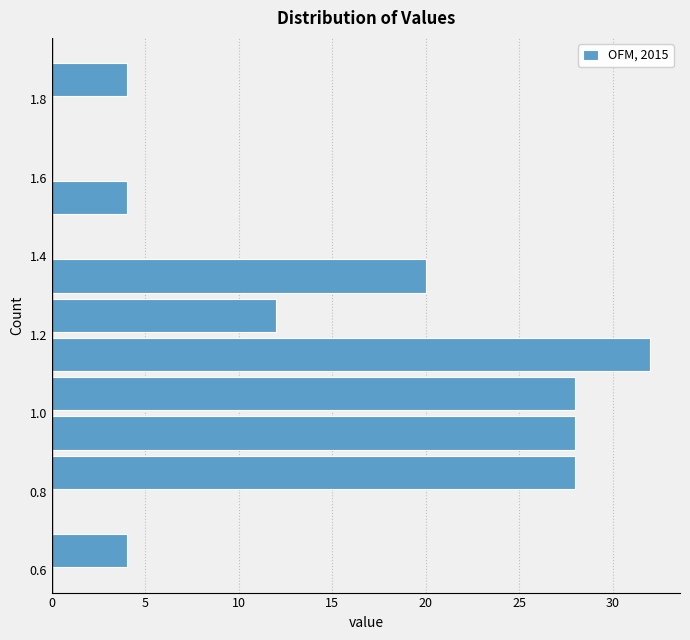

Over which range of the y-axis is the bar longest?

1.1 to 1.2